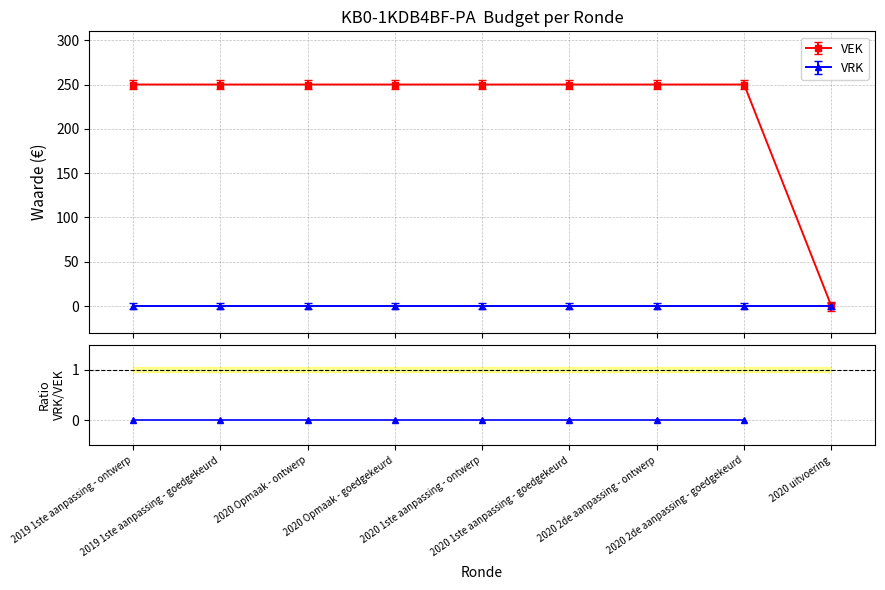

The value at 2020 uitvoering is 0. True or false?

True